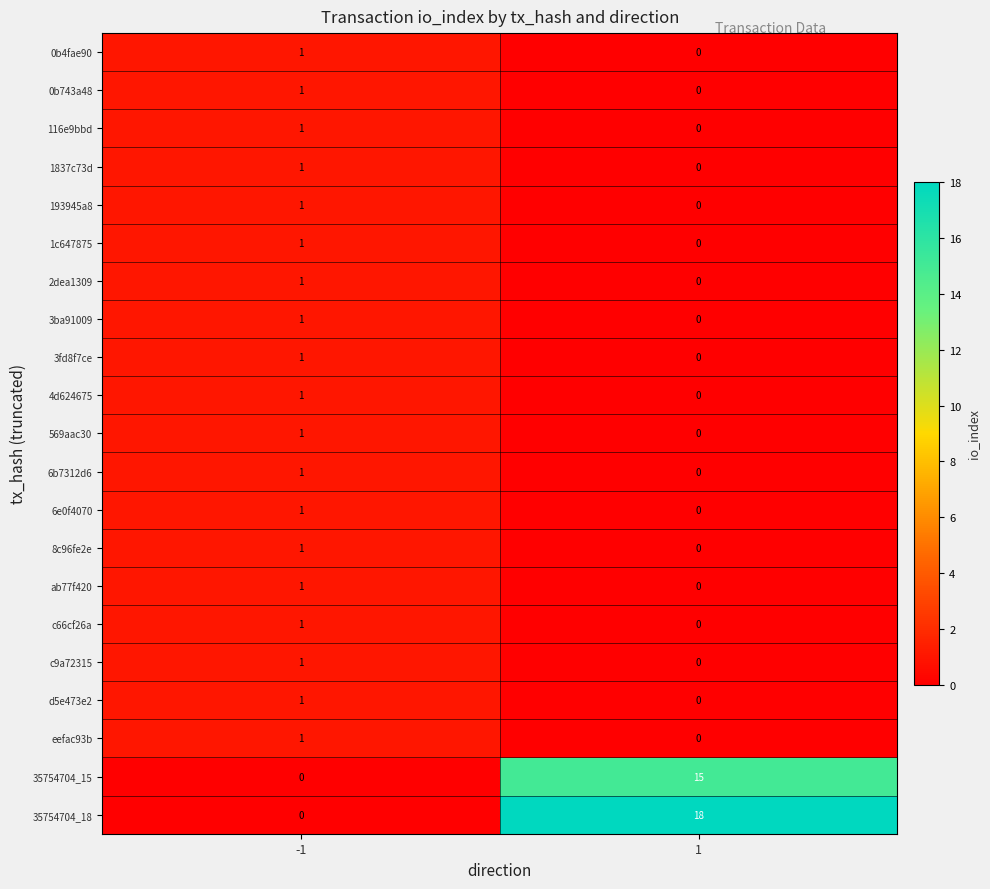

List the labels in order of 6b7312d6 value, largest first.

-1, 1